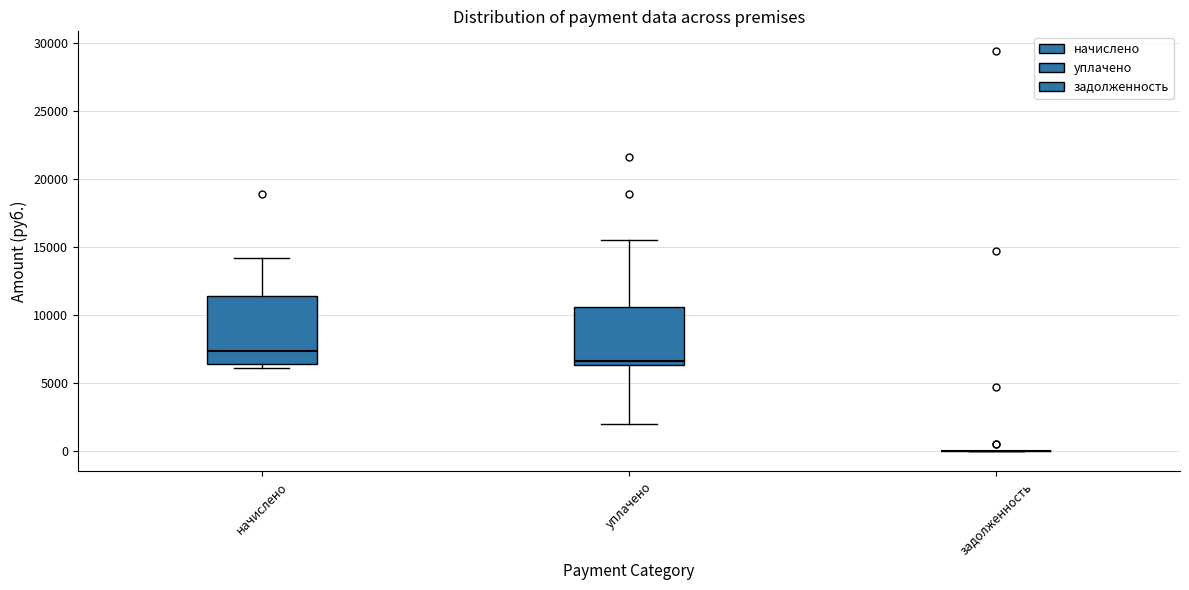

Reading left to right, read every box against the y-axis: the position of its median line, the range the box covers, and the ends of its whiskers. The values are not printed on the chart, so give them approximately, as read against the axis.

начислено: median 7500, box 6500 to 11500, whiskers 6000 to 14000
уплачено: median 6500 (just above the box's lower edge), box 6500 to 10500, whiskers 2000 to 15500
задолженность: box collapsed to a line at 0, whiskers 0 to 0